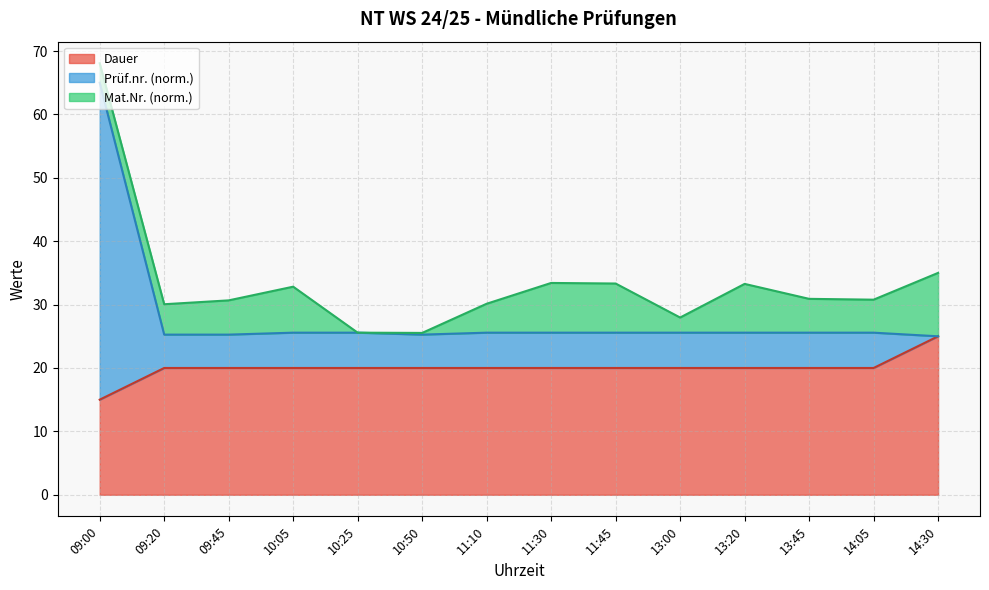

What is the label of the 7th point from the right?

11:30